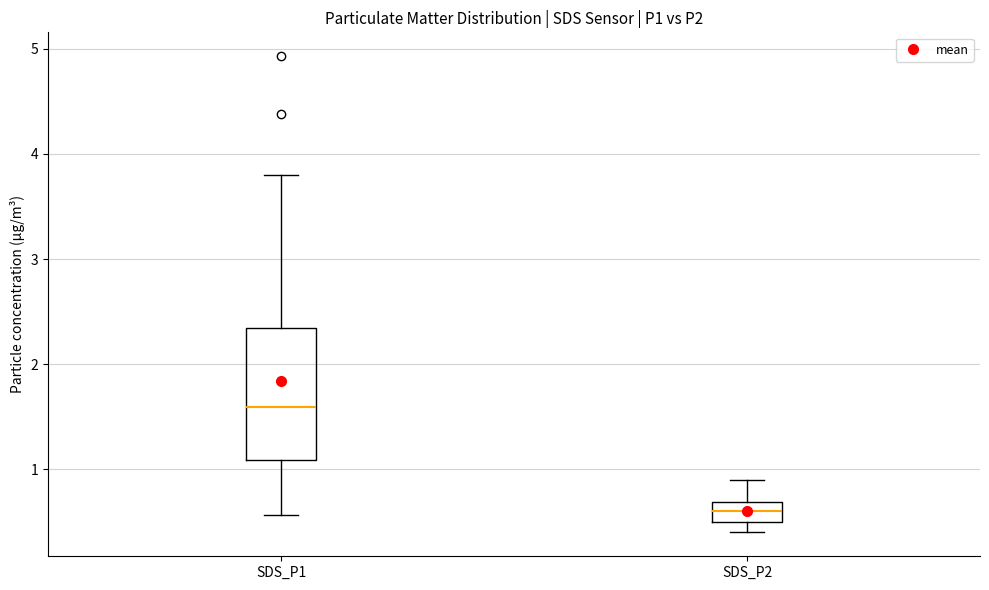

Reading left to right, read every box against the y-axis: the position of its median line, the range the box covers, and the ends of its whiskers. The values are not printed on the chart, so give them approximately, as read against the axis.

SDS_P1: median 1.6, box 1.1 to 2.3, whiskers 0.6 to 3.8
SDS_P2: median 0.6, box 0.5 to 0.7, whiskers 0.4 to 0.9